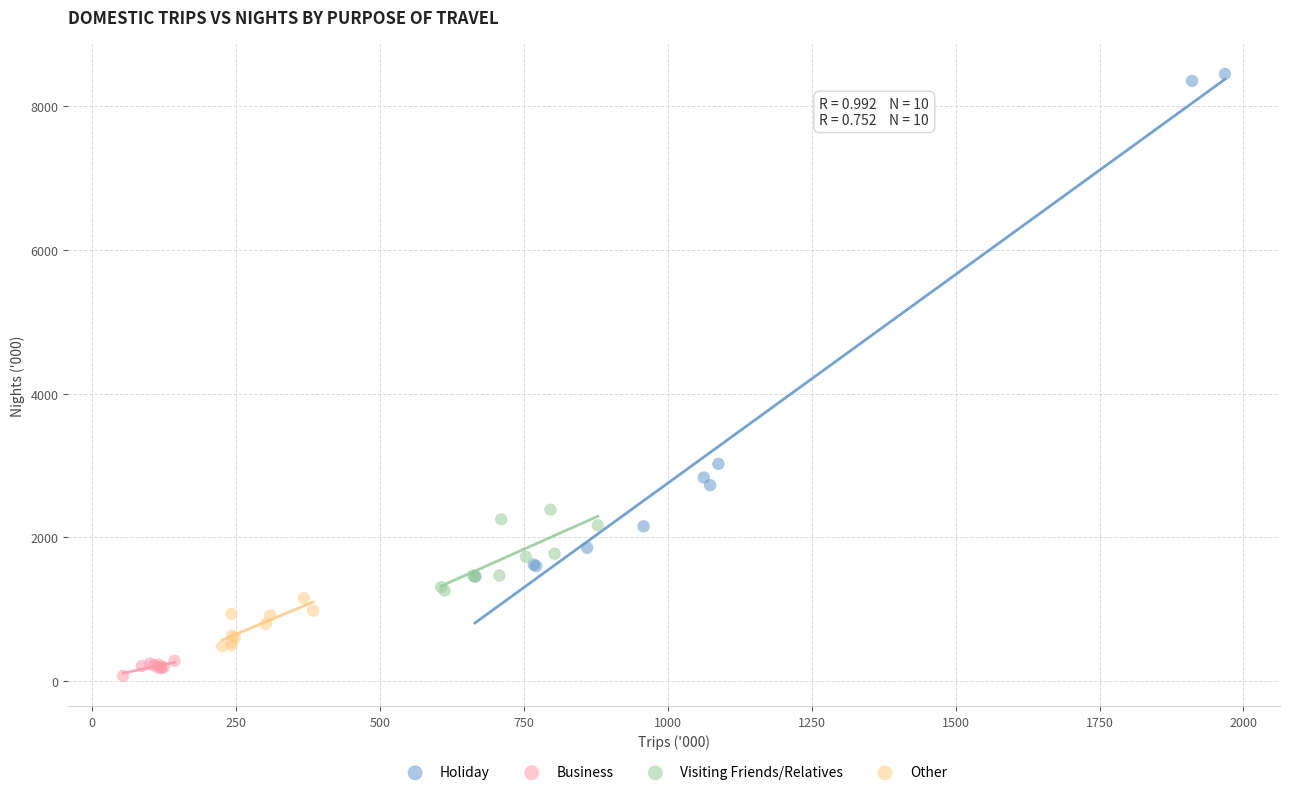

What are all the series names shown in the legend?

Holiday, Business, Visiting Friends/Relatives, Other